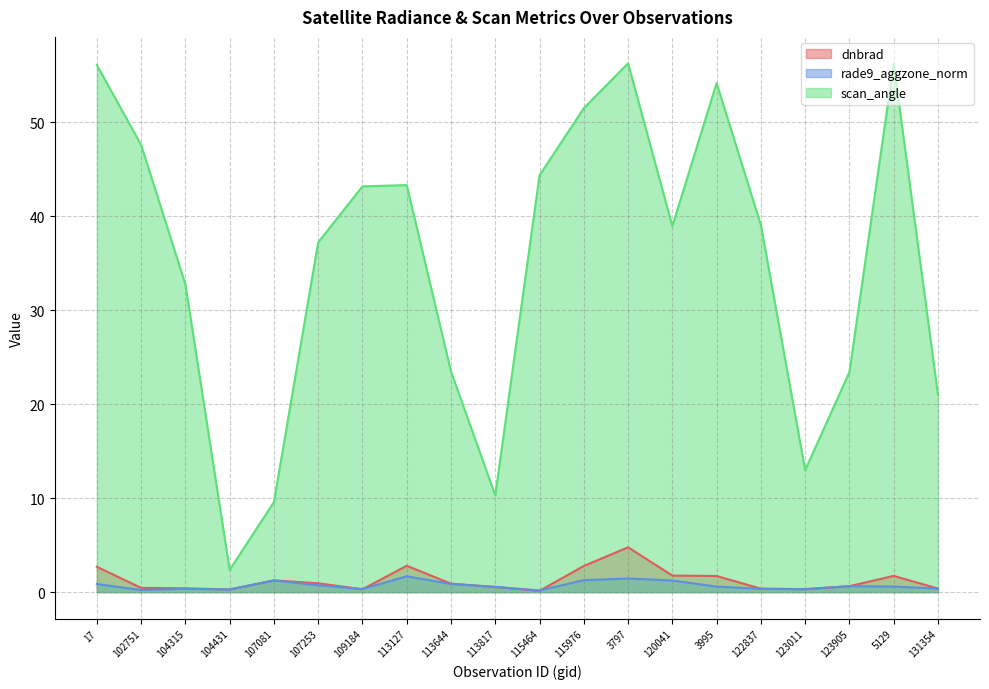

Reading right to left, transcribe all the data shown in this chart.

dnbrad: 0.4	1.7	0.6	0.3	0.4	1.7	1.8	4.8	2.8	0.1	0.5	0.9	2.8	0.3	0.9	1.2	0.3	0.4	0.5	2.7
rade9_aggzone_norm: 0.4	0.6	0.6	0.3	0.4	0.6	1.2	1.4	1.3	0.2	0.6	0.9	1.7	0.3	0.7	1.3	0.3	0.4	0.2	0.9
scan_angle: 21.0	56.2	23.4	13.0	39.1	54.2	39.0	56.3	51.5	44.4	10.3	23.5	43.3	43.2	37.2	9.6	2.4	32.8	47.6	56.1